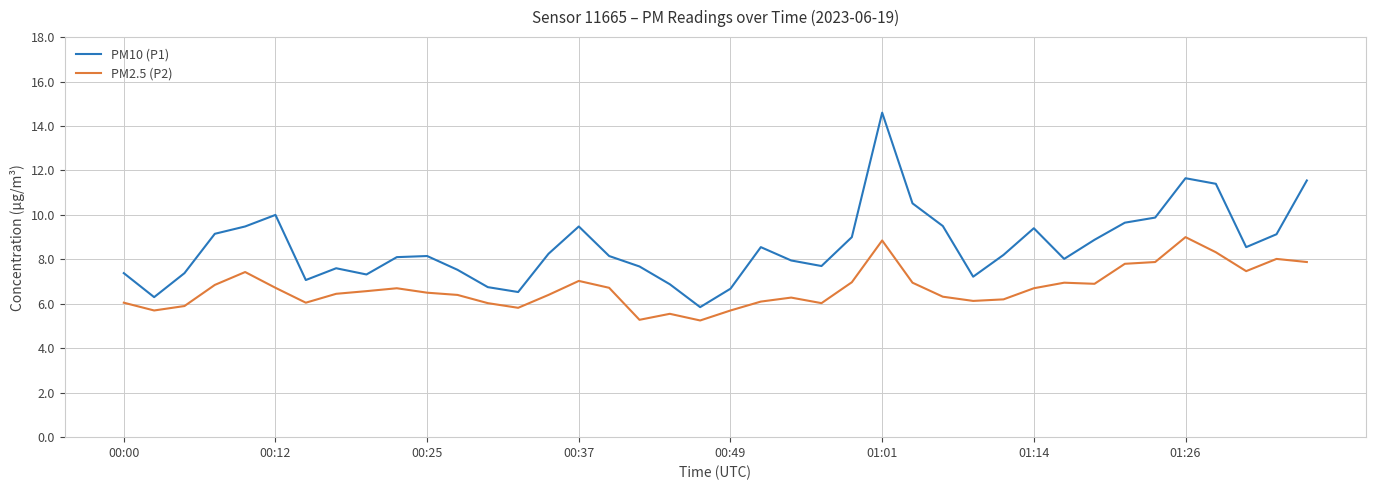

At how many categories does at least one series exceed 14?

1